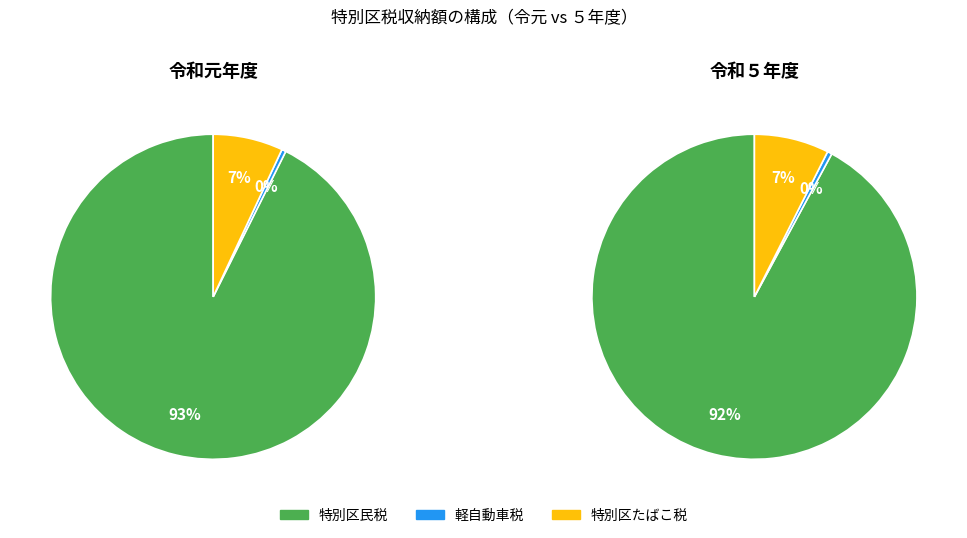

Which category has the biggest portion of the pie?

特別区民税